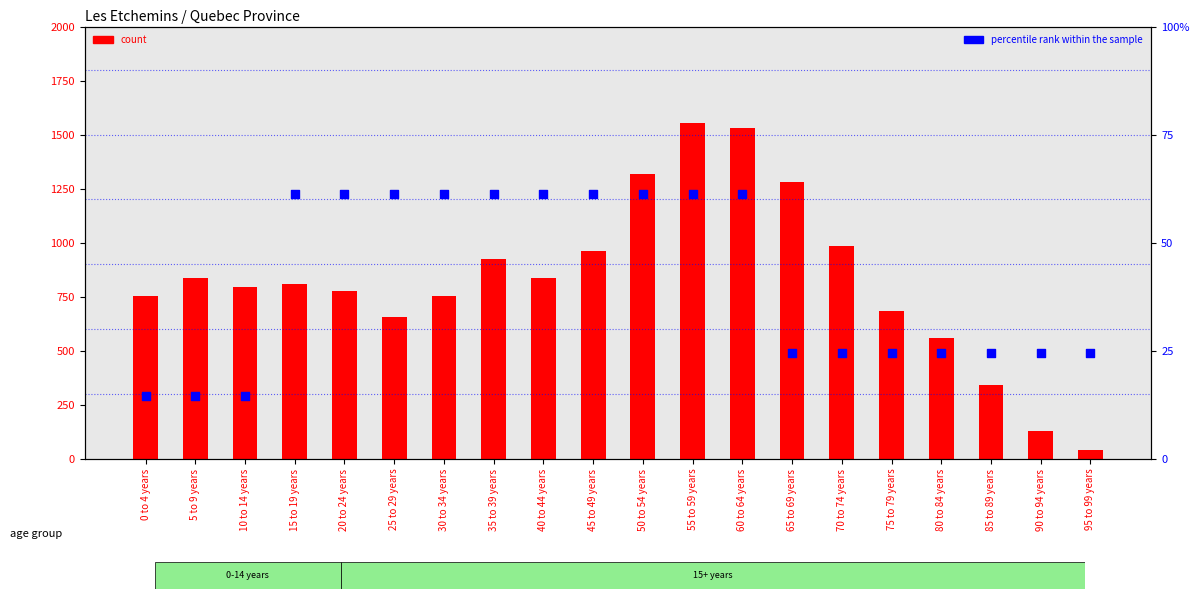

Which series reaches the maximum Y coordinate?

count